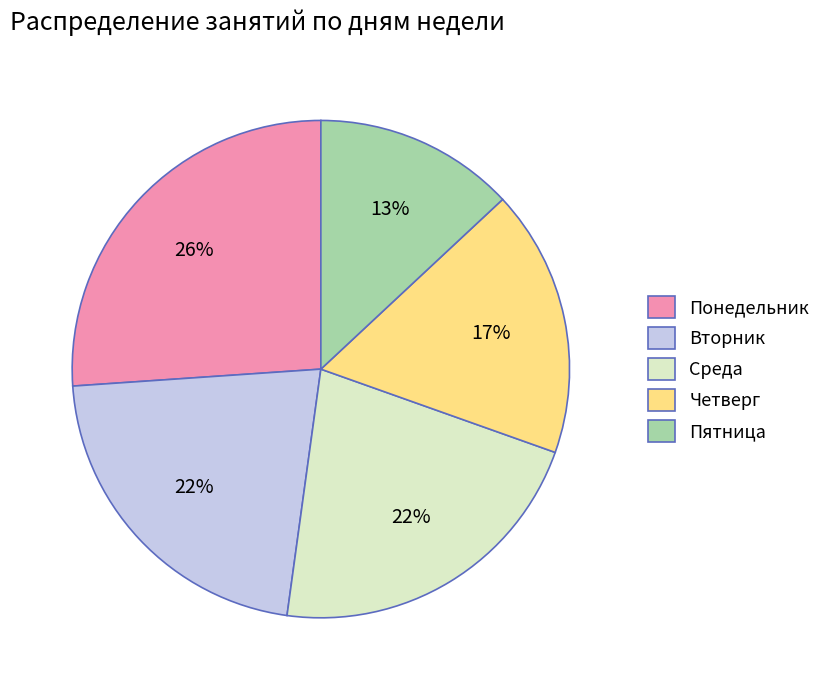

To the nearest percent, what is the difference between the largest and smallest slice percentages?

13%